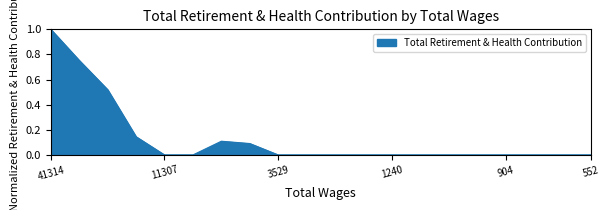

What is the greatest value displayed?

1.0